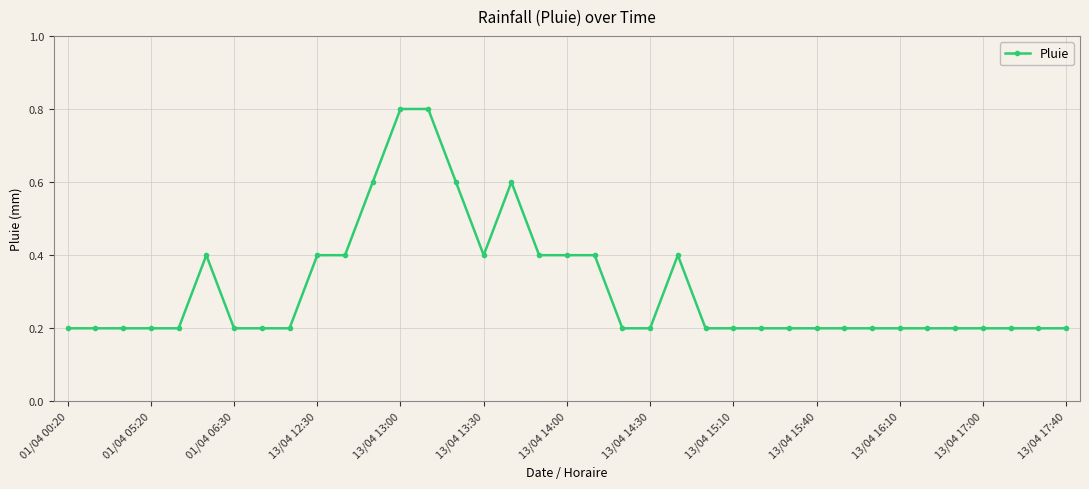

True or false: there are more than 2 points higher than both neighbors.

True